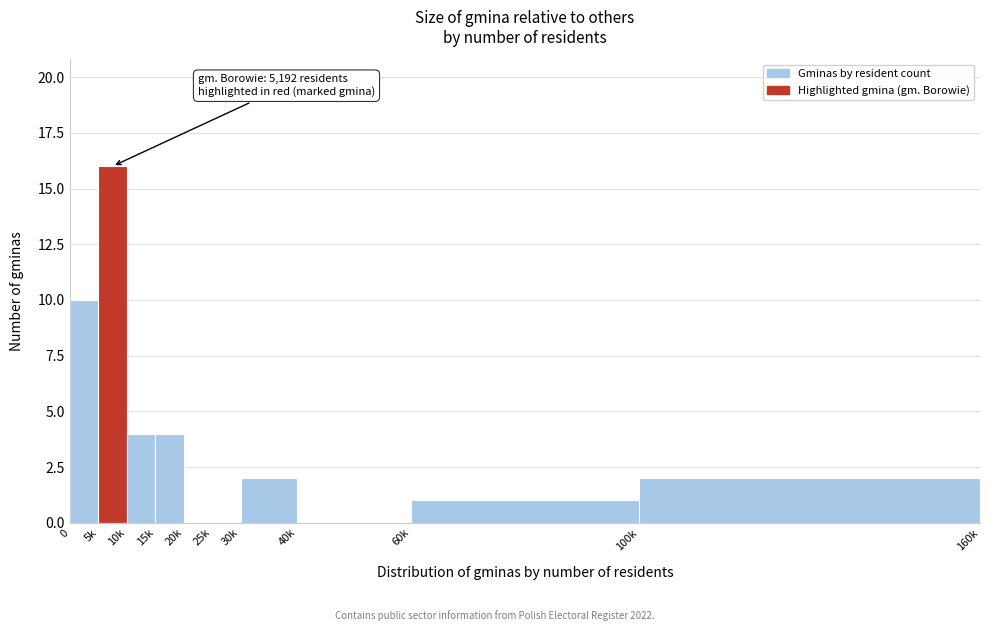

Reading right to left, list all the values displayed in this chart.

100k=2	60k=1	40k=0	30k=2	25k=0	20k=0	15k=4	10k=4	5k=16	0=10